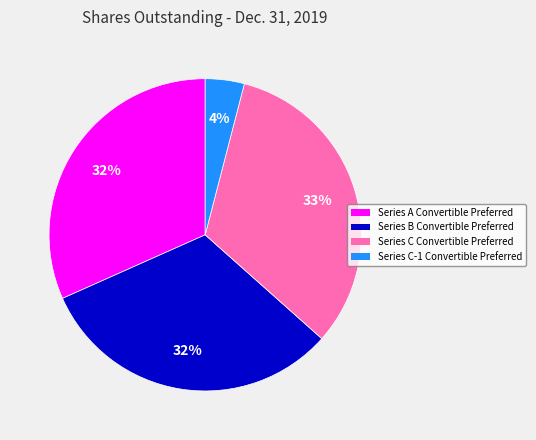

Which slice is the smallest?

Series C-1 Convertible Preferred